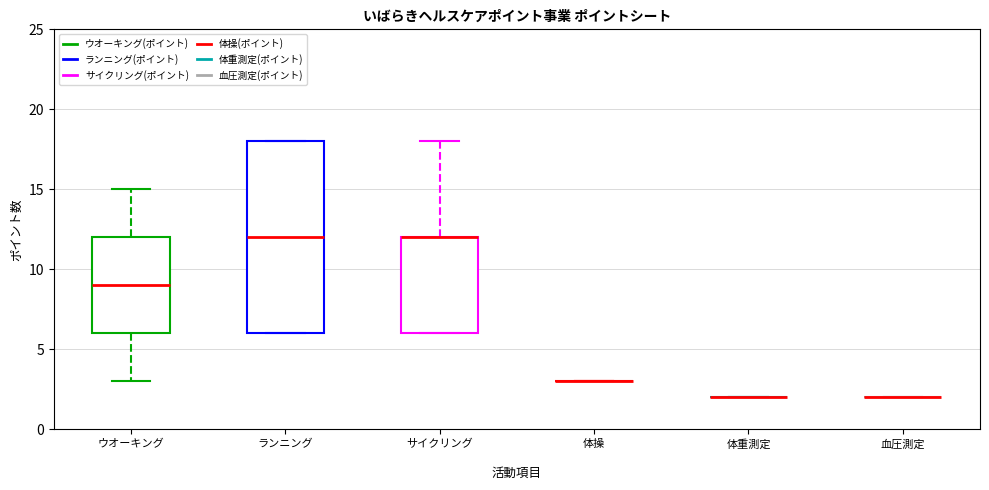

Reading left to right, transcribe this box plot: for each box, give where its median line is, the range the box spans, and where its two whiskers end, as read against the y-axis. The values are not printed on the chart, so give them approximately, as read against the axis.

ウオーキング: median 9, box 6 to 12, whiskers 3 to 15
ランニング: median 12, box 6 to 18, whiskers 6 to 18
サイクリング: median 12 (drawn on the box's upper edge), box 6 to 12, whiskers 6 to 18
体操: box collapsed to a line at 3, whiskers 3 to 3
体重測定: box collapsed to a line at 2, whiskers 2 to 2
血圧測定: box collapsed to a line at 2, whiskers 2 to 2